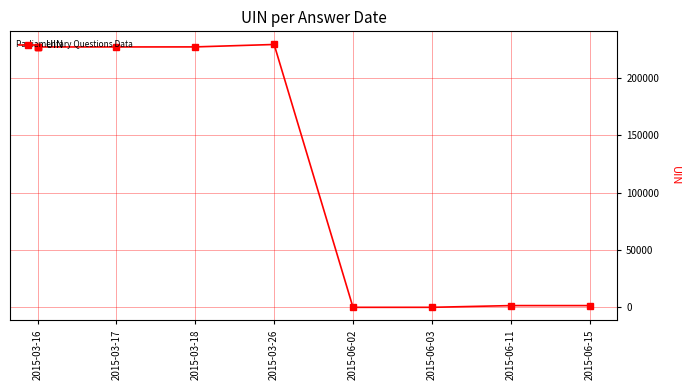

How many points are higher than both their immediate neighbors (excluding endpoints)?

2